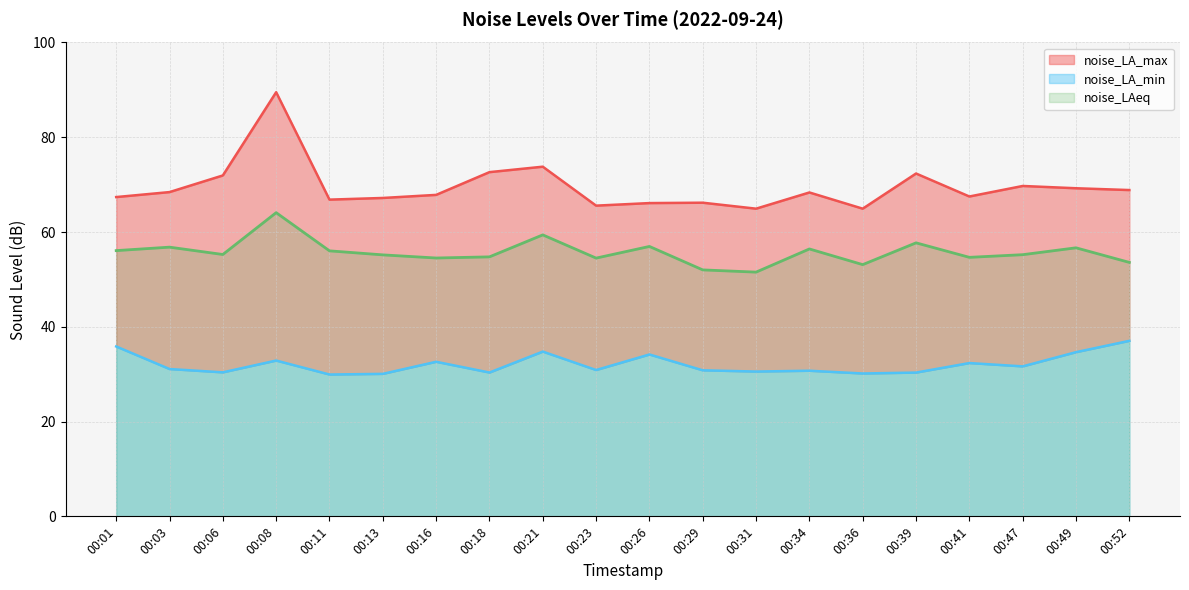

What is the sum of the noise_LAeq values at 00:34 and 00:36?

109.5